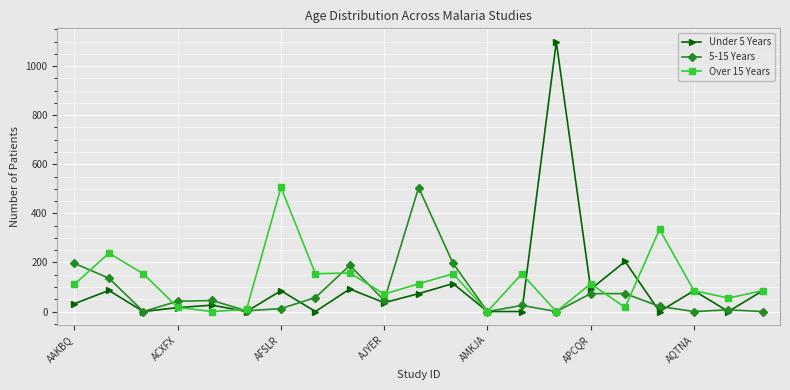

Which series has the largest range (max minus min)?

Under 5 Years